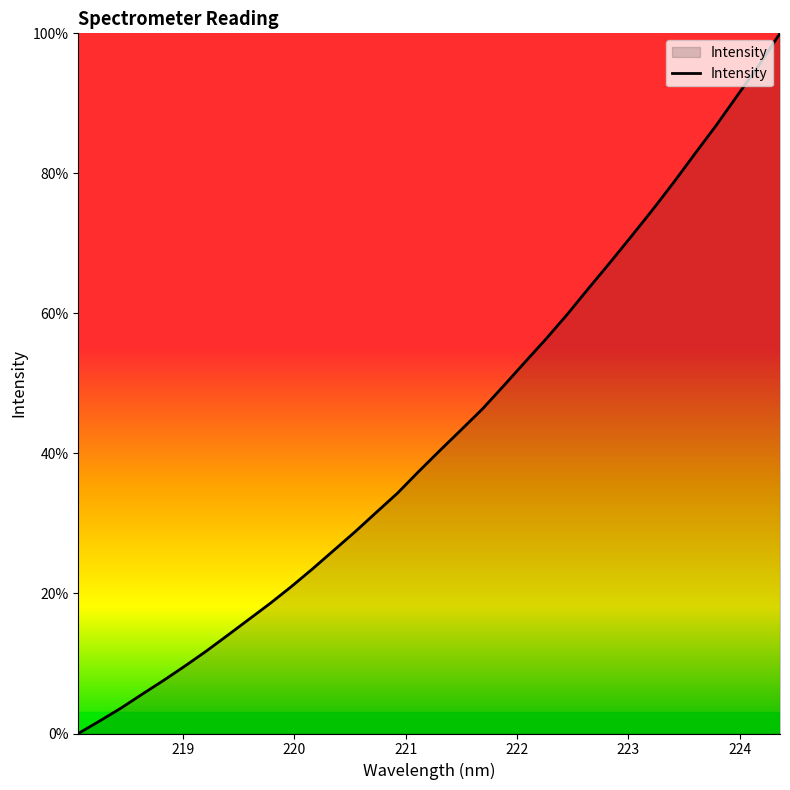

Count the number of values greater than 40.

17